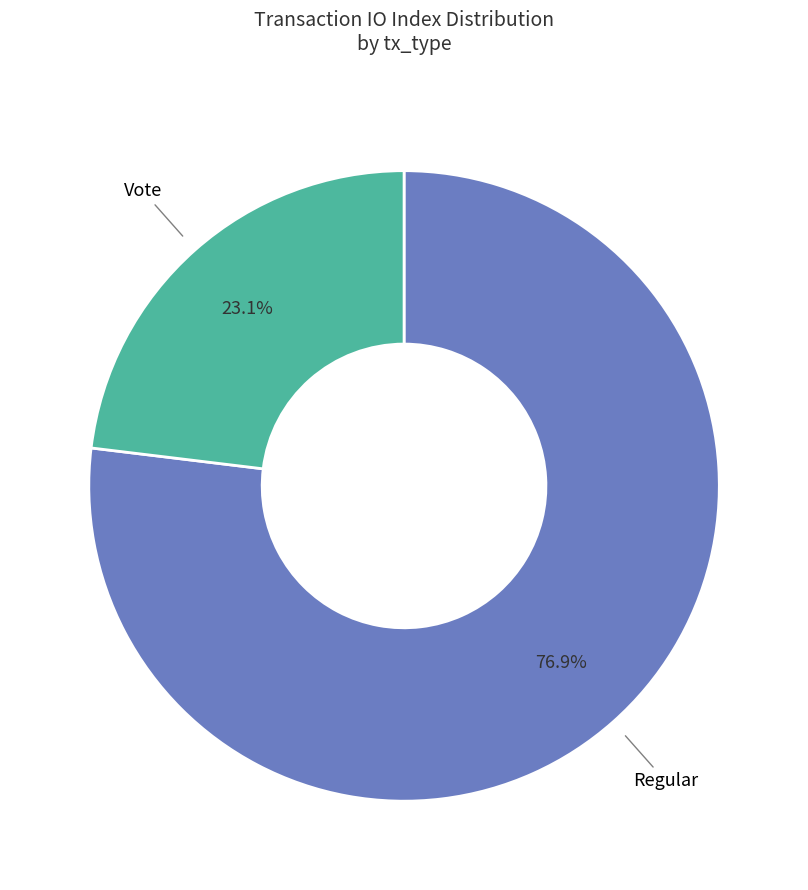

Combined, do Vote and Regular account for over 50%?

Yes